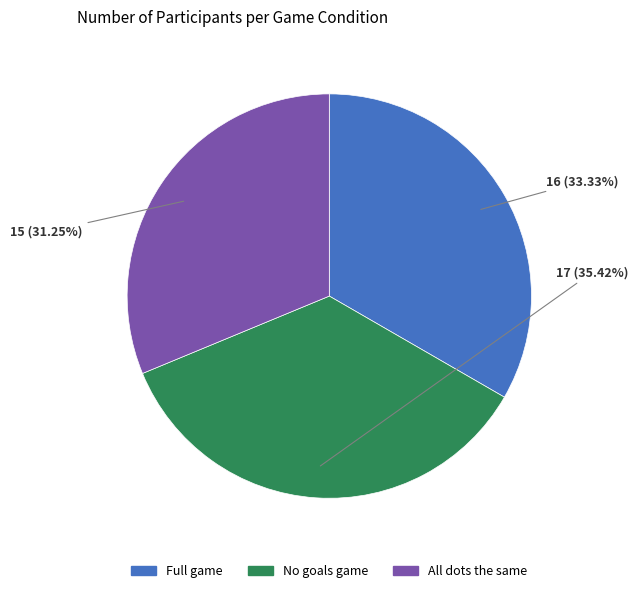

Which has a higher value, No goals game or All dots the same?

No goals game